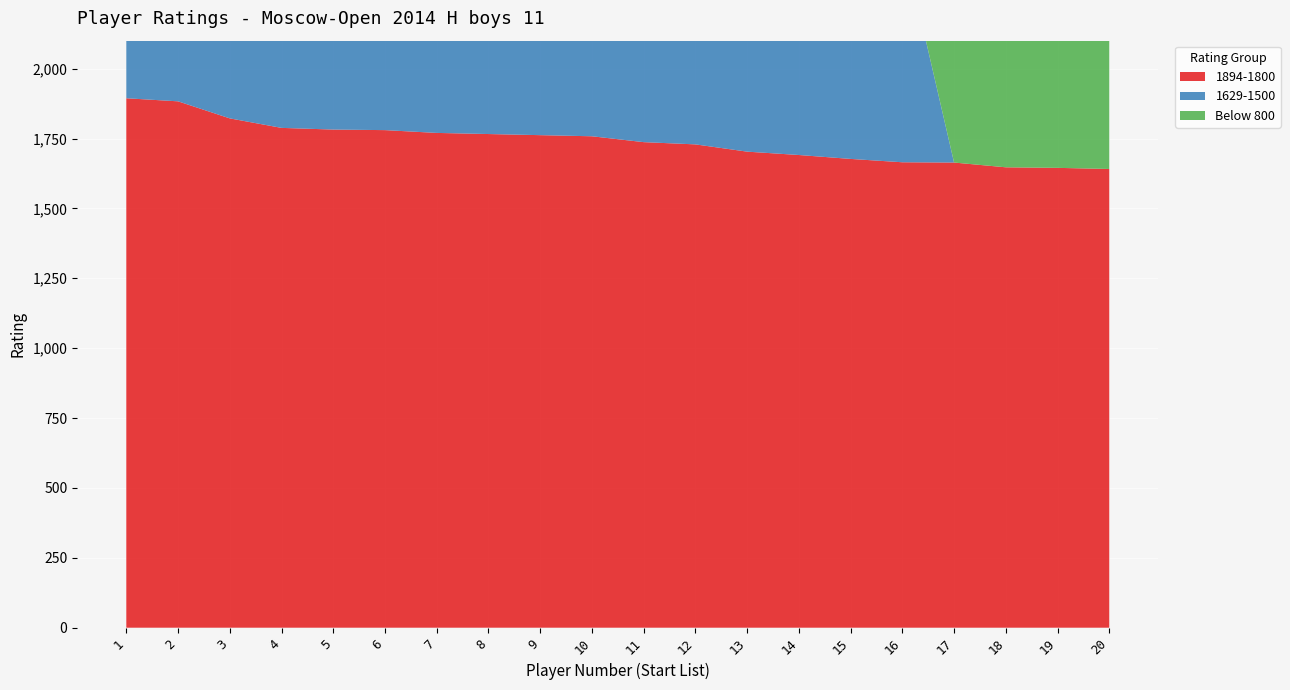

Reading left to right, what are all the values shown in this chart?

1894-1800: 1=1894	2=1883	3=1822	4=1788	5=1782	6=1780	7=1770	8=1766	9=1762	10=1758	11=1737	12=1729	13=1703	14=1691	15=1677	16=1665	17=1664	18=1647	19=1645	20=1641
1629-1500: 1=1629	2=1611	3=1598	4=1556	5=1546	6=1523	7=1515	8=1507	9=1507	10=1460	11=1446	12=1350	13=1297	14=900	15=800	16=800	17=0	18=0	19=0	20=0
Below 800: 1=0	2=0	3=0	4=0	5=0	6=0	7=0	8=0	9=0	10=0	11=0	12=0	13=0	14=0	15=0	16=0	17=800	18=800	19=800	20=800